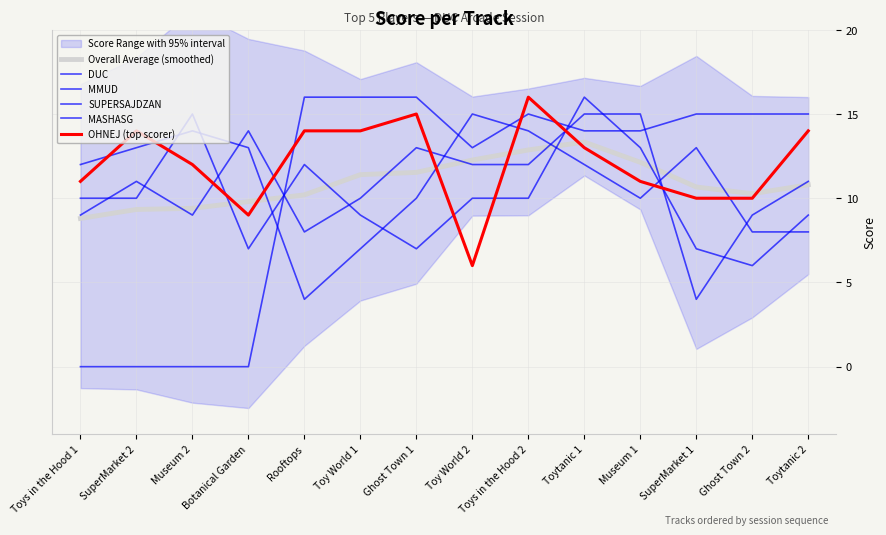

What is the total value across all series at Toys in the Hood 2?

79.9